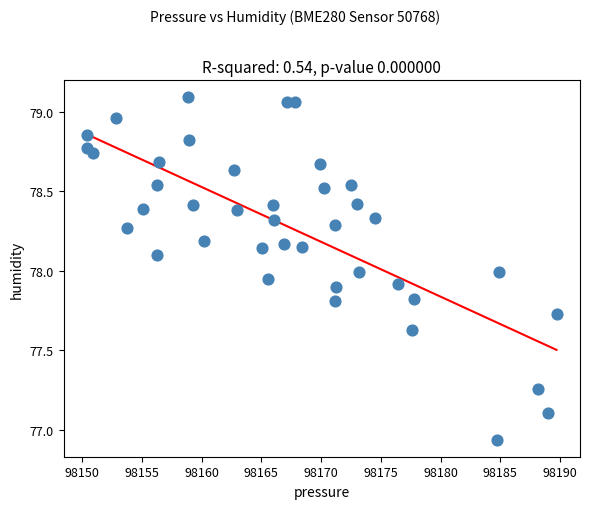

What is the range of X values (max minus min)?

39.3